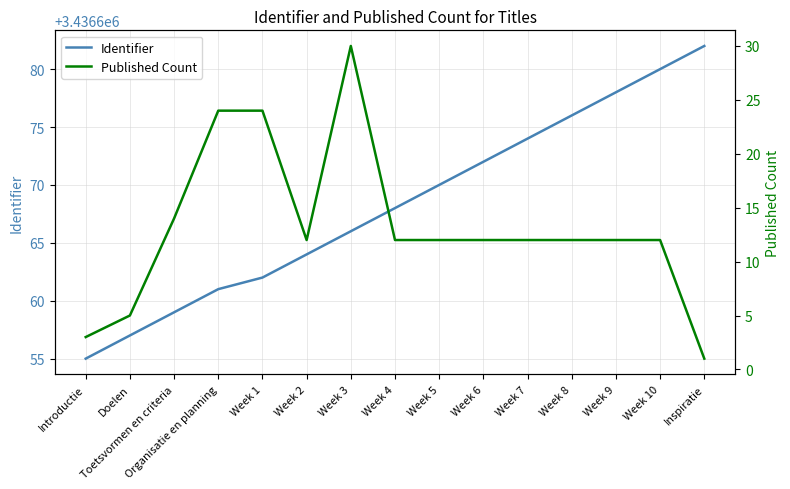

At which label does Identifier reach its minimum?

Introductie